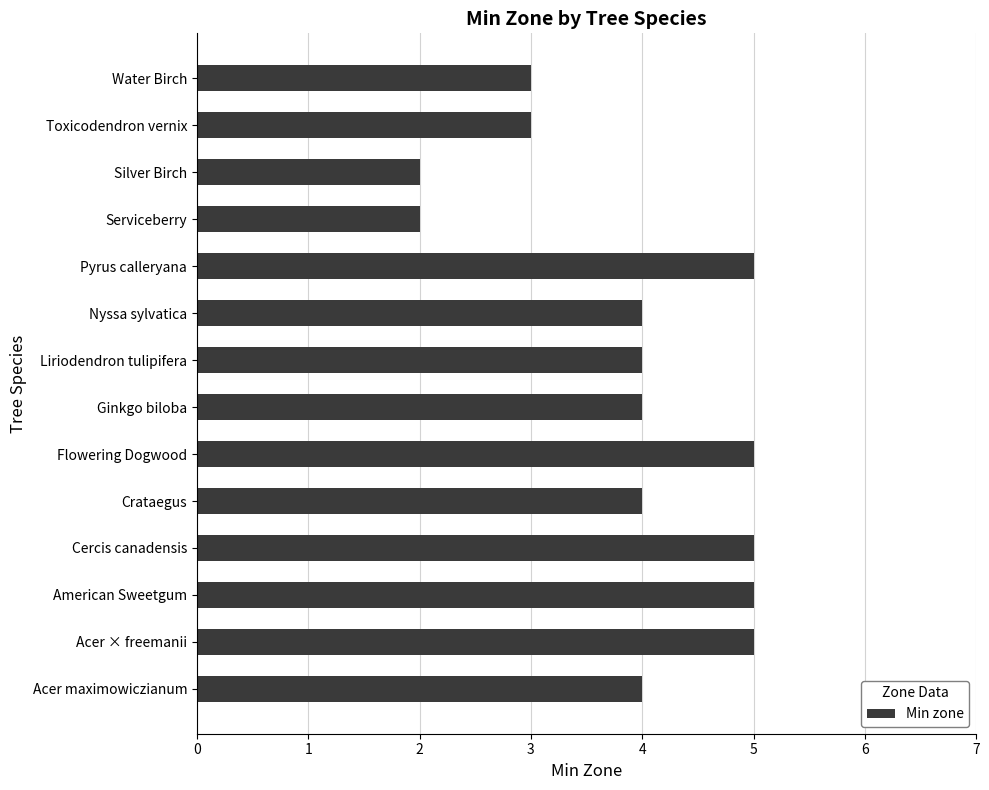

Reading bottom to top, what are all the values shown in this chart?

4	5	5	5	4	5	4	4	4	5	2	2	3	3